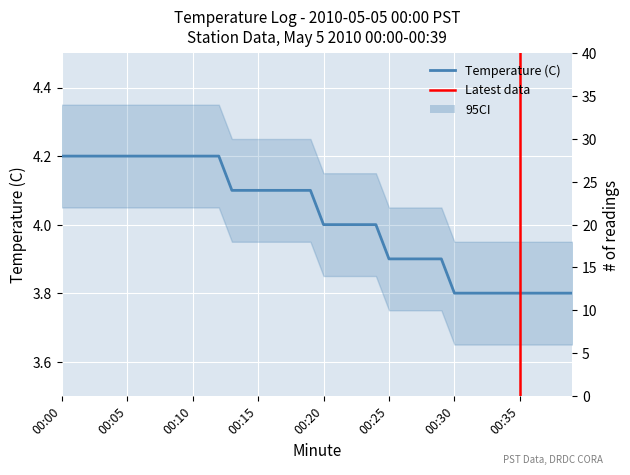

Approximately how many times larger is the value at 37 compared to 31?

1.0